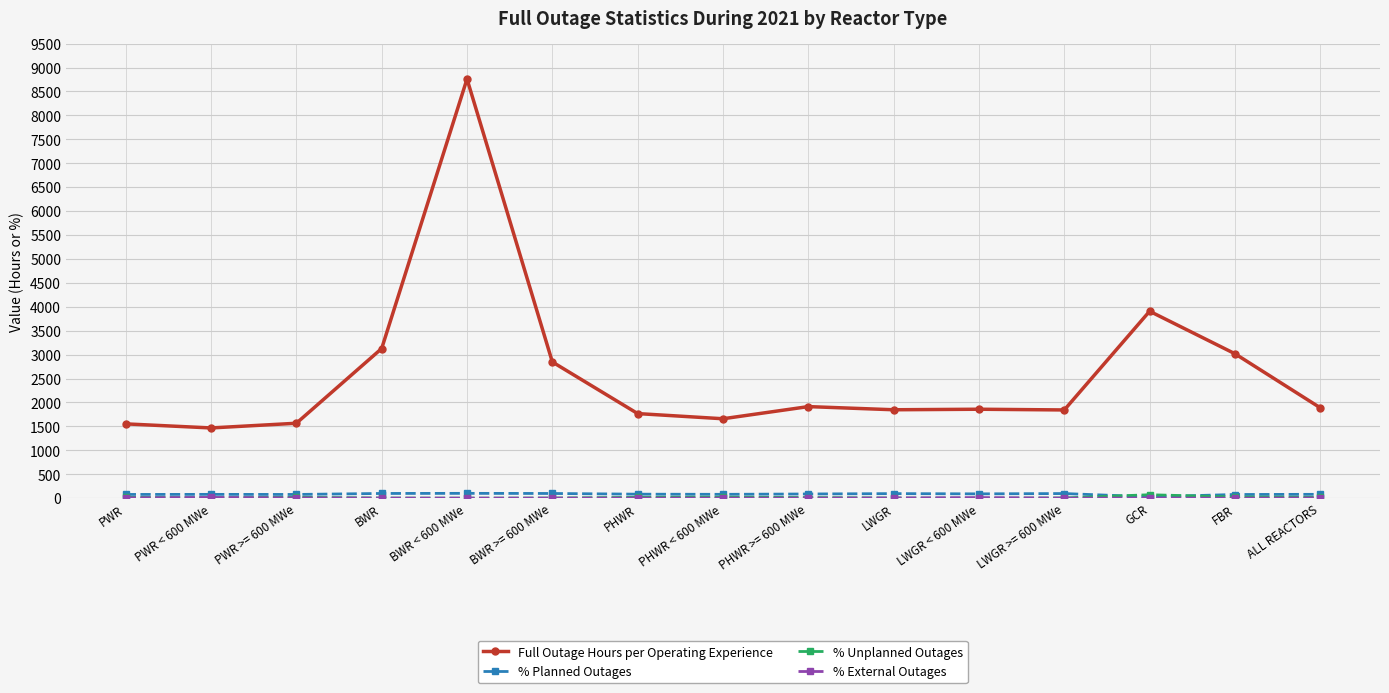

How many distinct data groups are displayed?

4